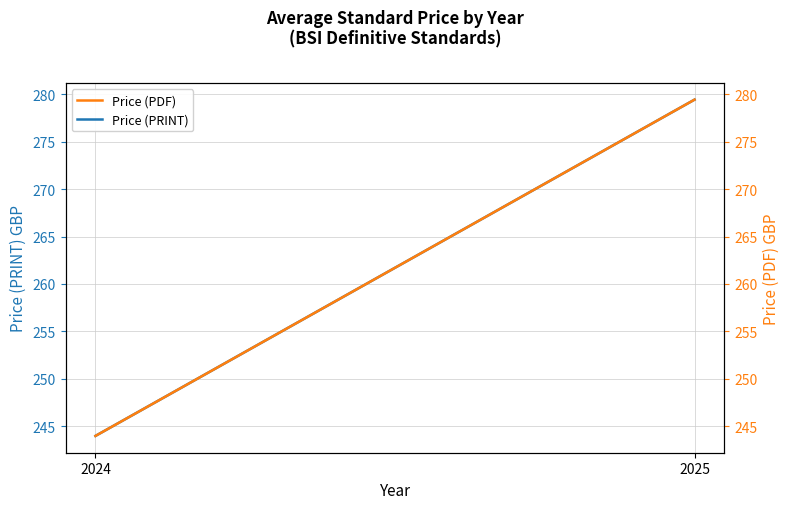

What is the value of the Price (PDF) point at the 2nd from the left?

279.4